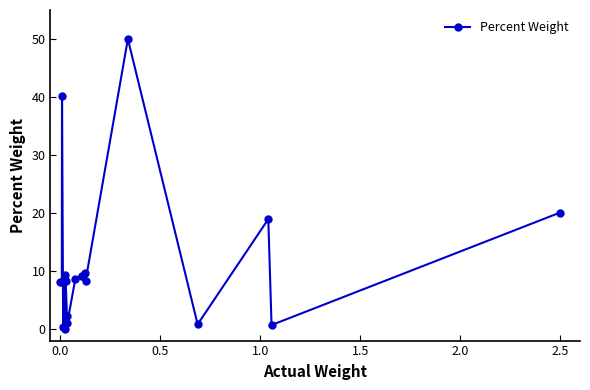

What is the value of the 15th point from the left?

8.3